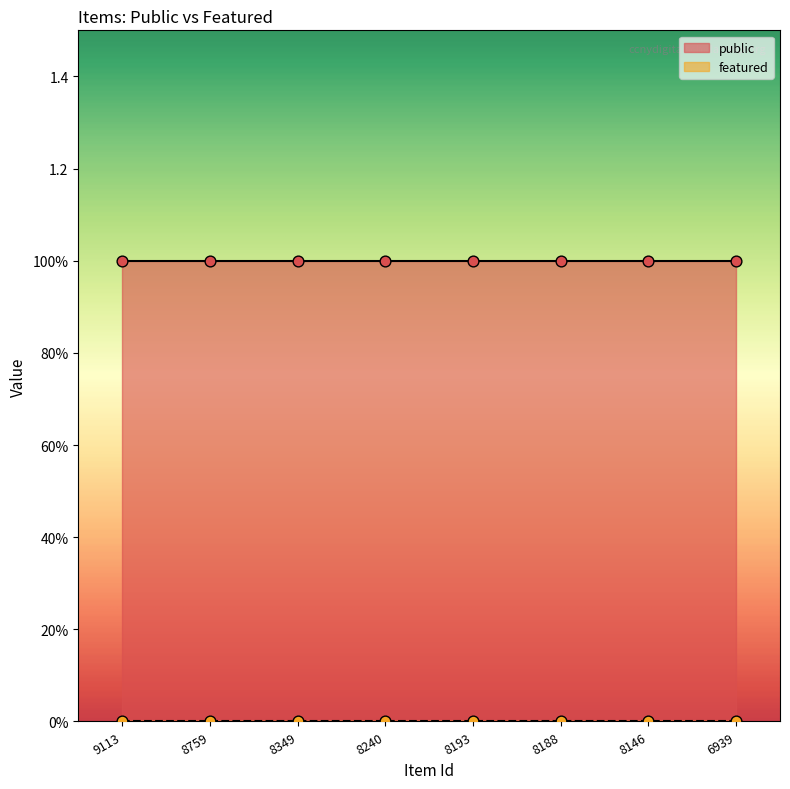

Which series has the largest total across all categories?

public